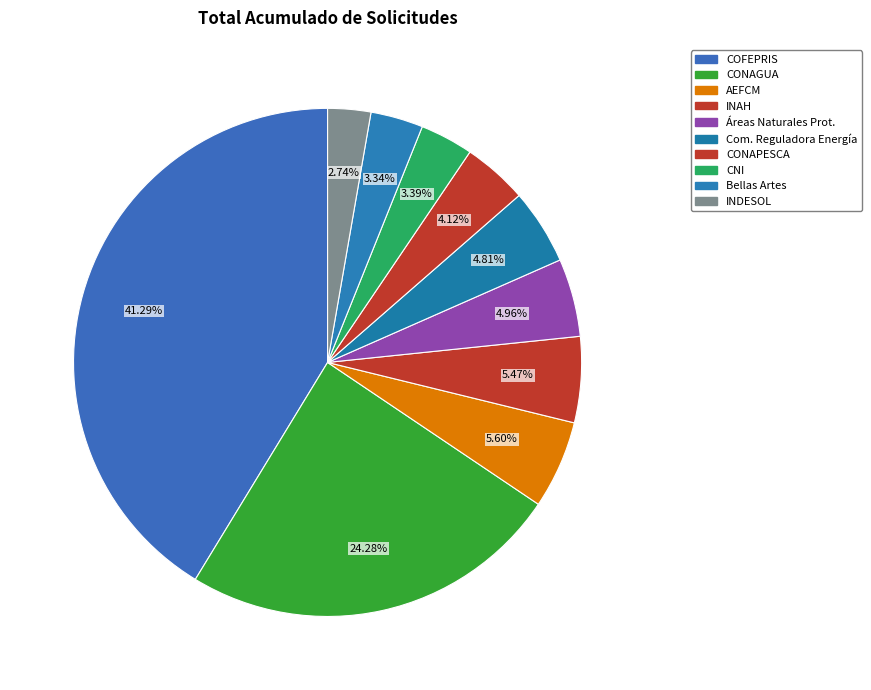

Count the number of slices in the pie.

10